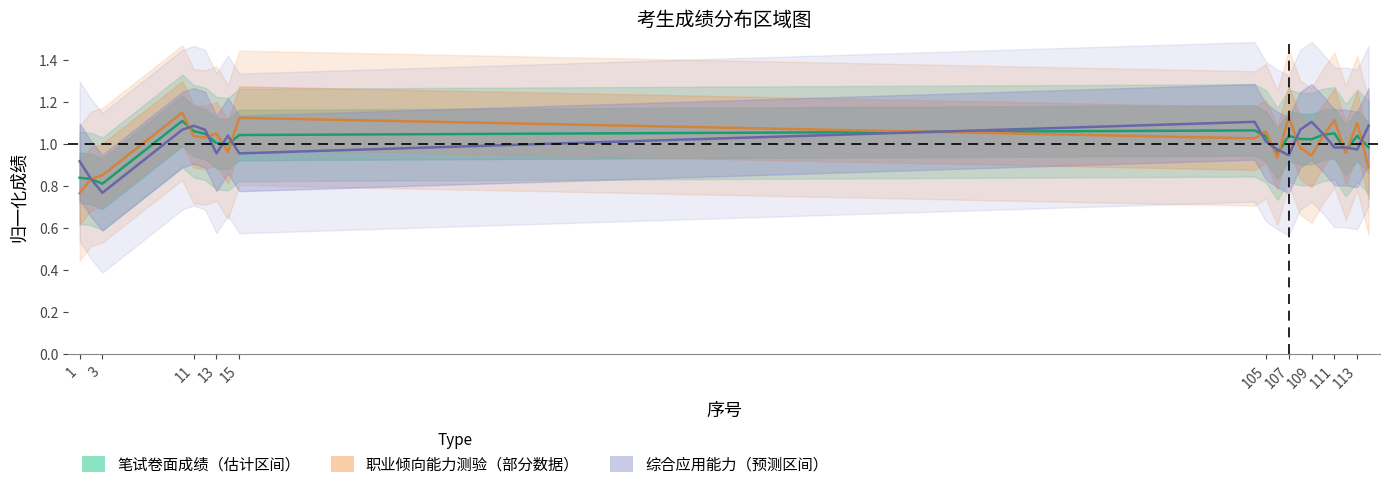

What is the sum of all 综合应用能力成绩 values?

20.0